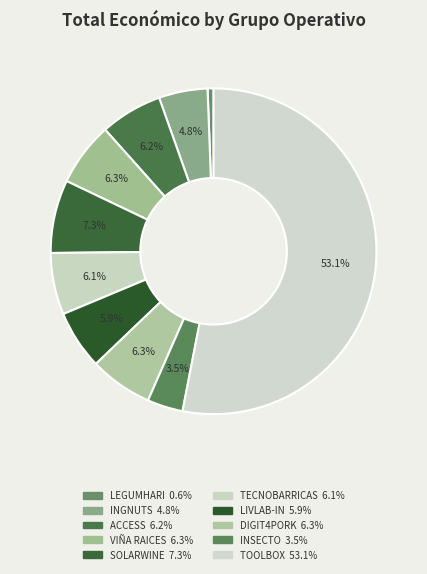

Count the number of slices in the pie.

10